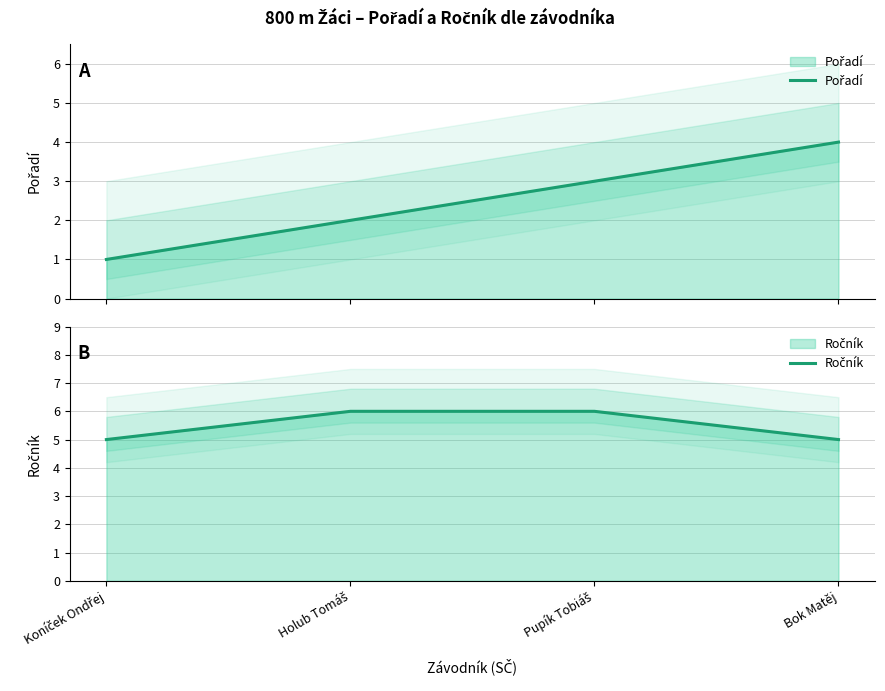

Which label corresponds to the smallest value in the chart?

Koníček Ondřej